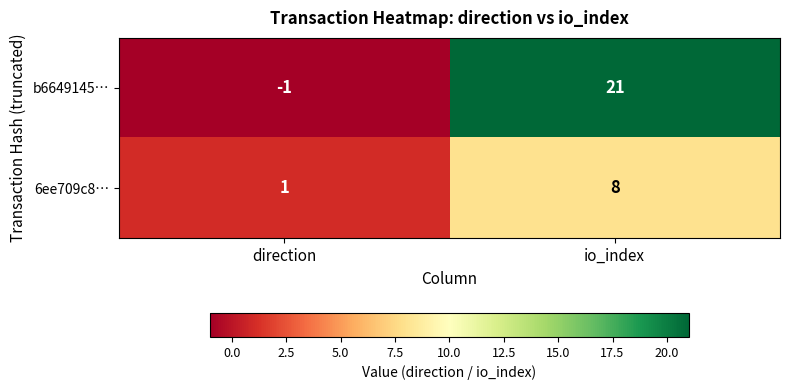

What is the sum of the b6649145… values at io_index and direction?

20